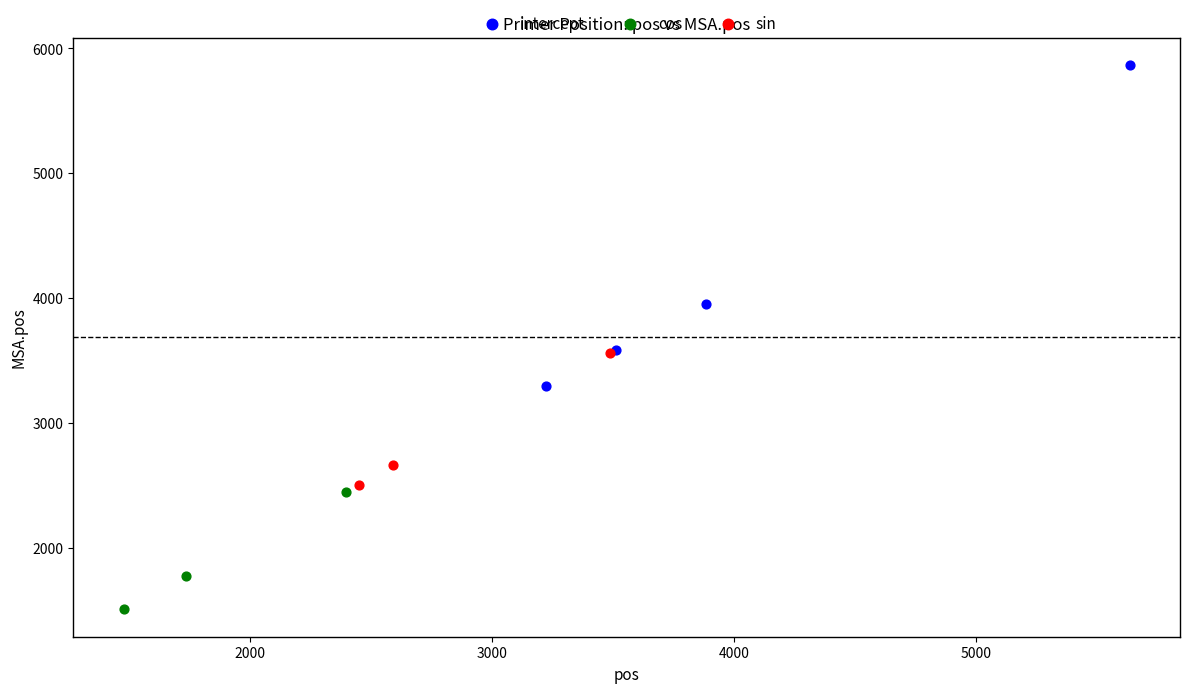

Which series reaches the minimum Y coordinate?

cos